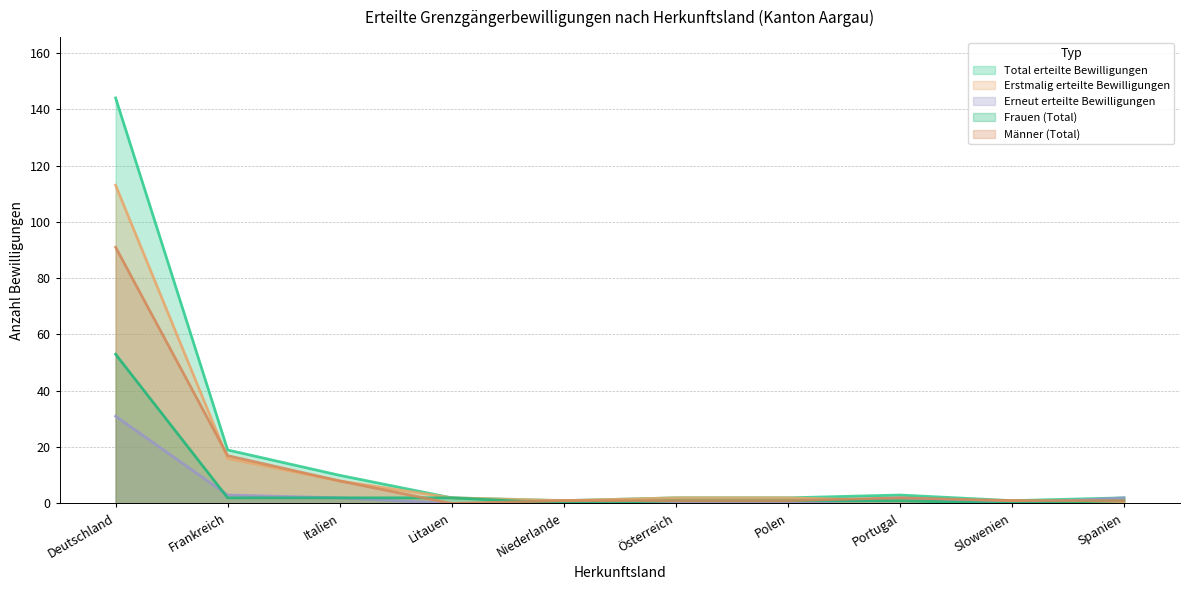

What is the label of the 7th point from the left?

Polen